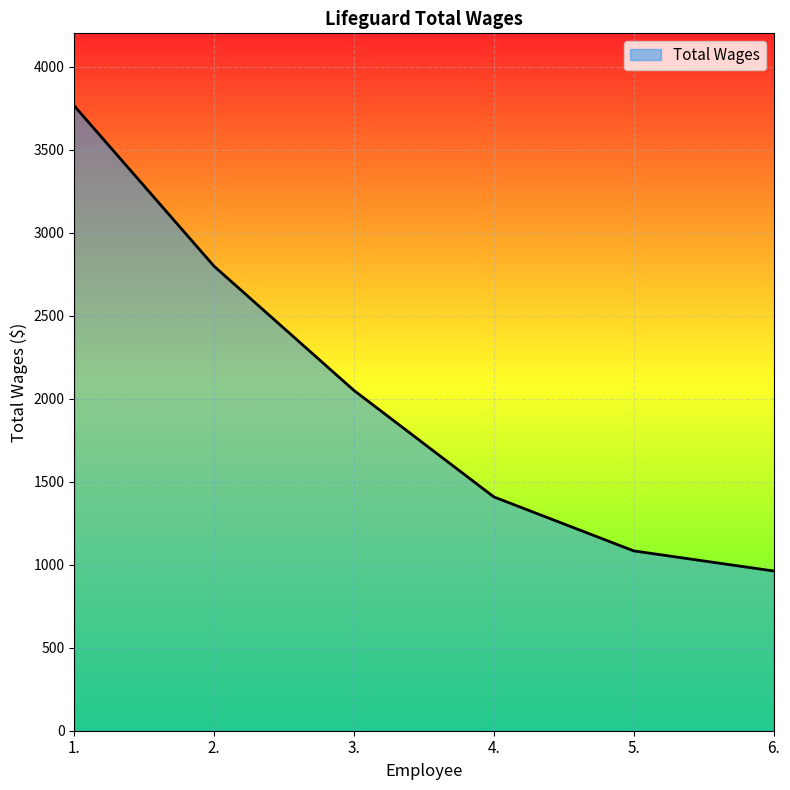

The chart shows a value of 2558 at 1.. True or false?

False